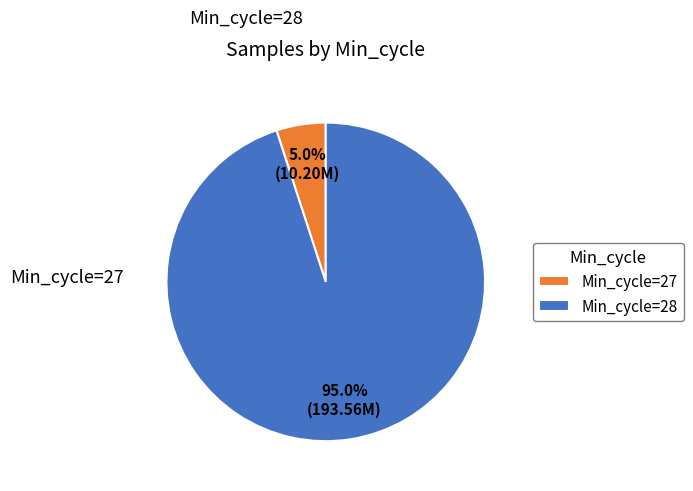

Do Min_cycle=27 and Min_cycle=28 together represent more than half of the pie?

Yes